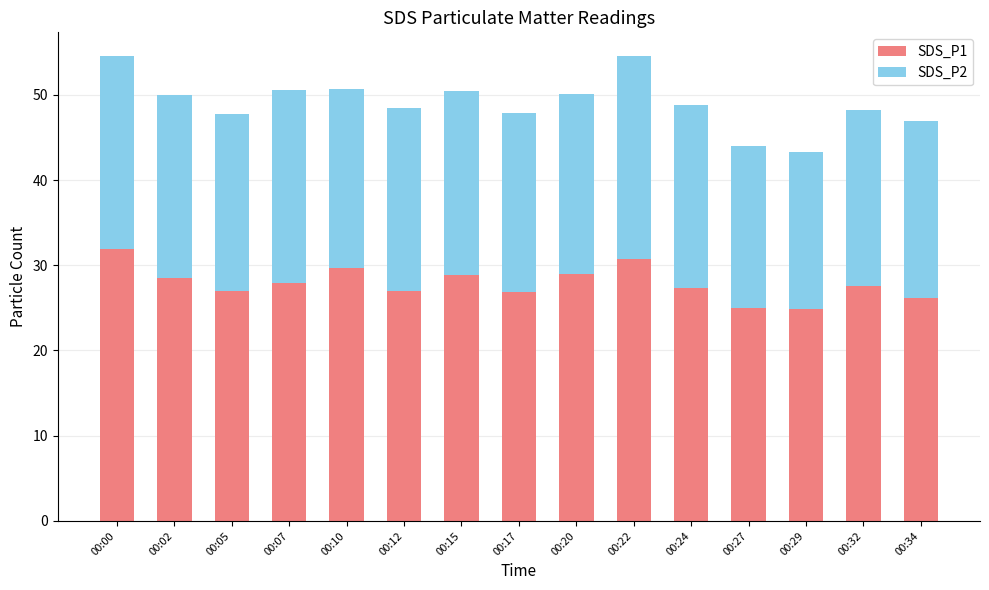

Does the chart contain stacked bars?

Yes